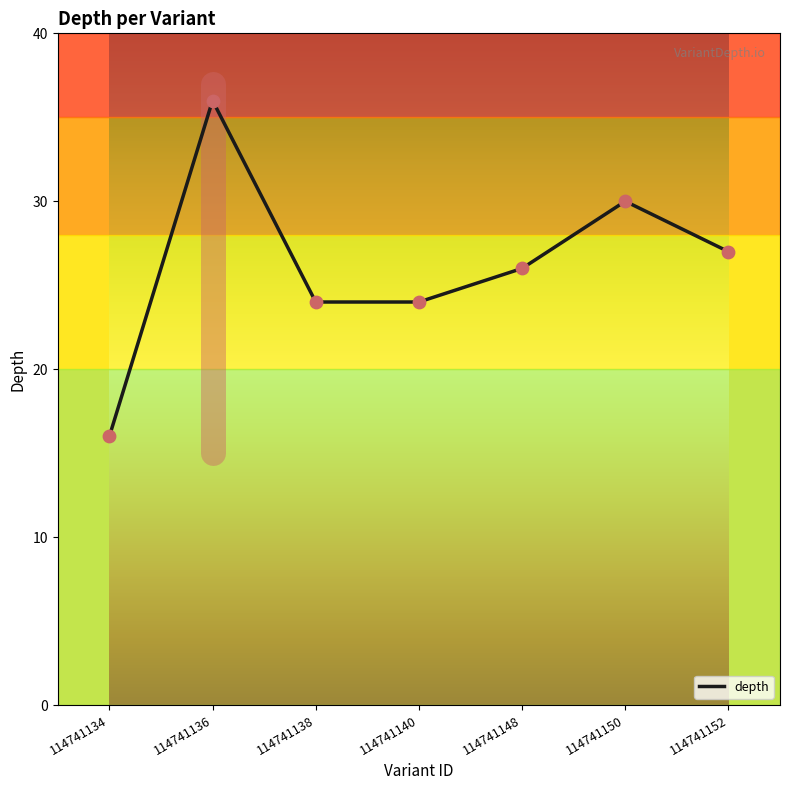

What is the change in value from 114741140 to 114741150?

+6